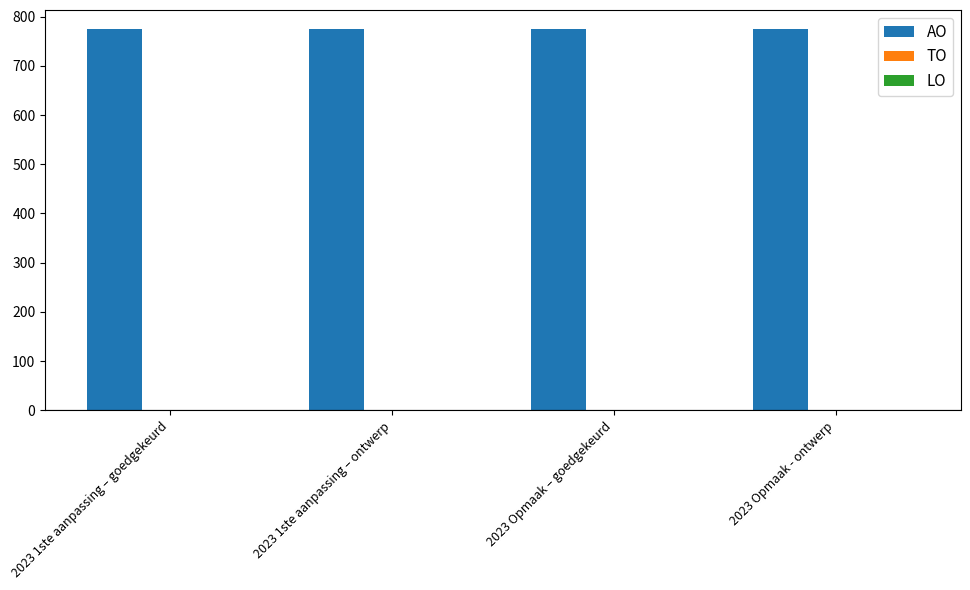

What is the spread (max minus min) of values at 2023 1ste aanpassing – ontwerp?

775